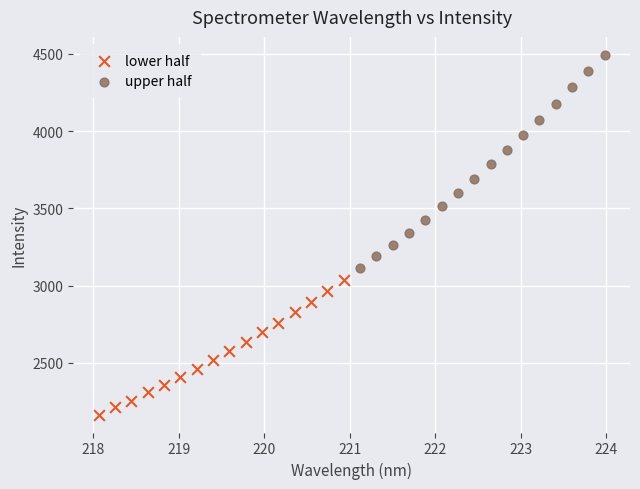

Which series has the widest spread of Y values?

upper half